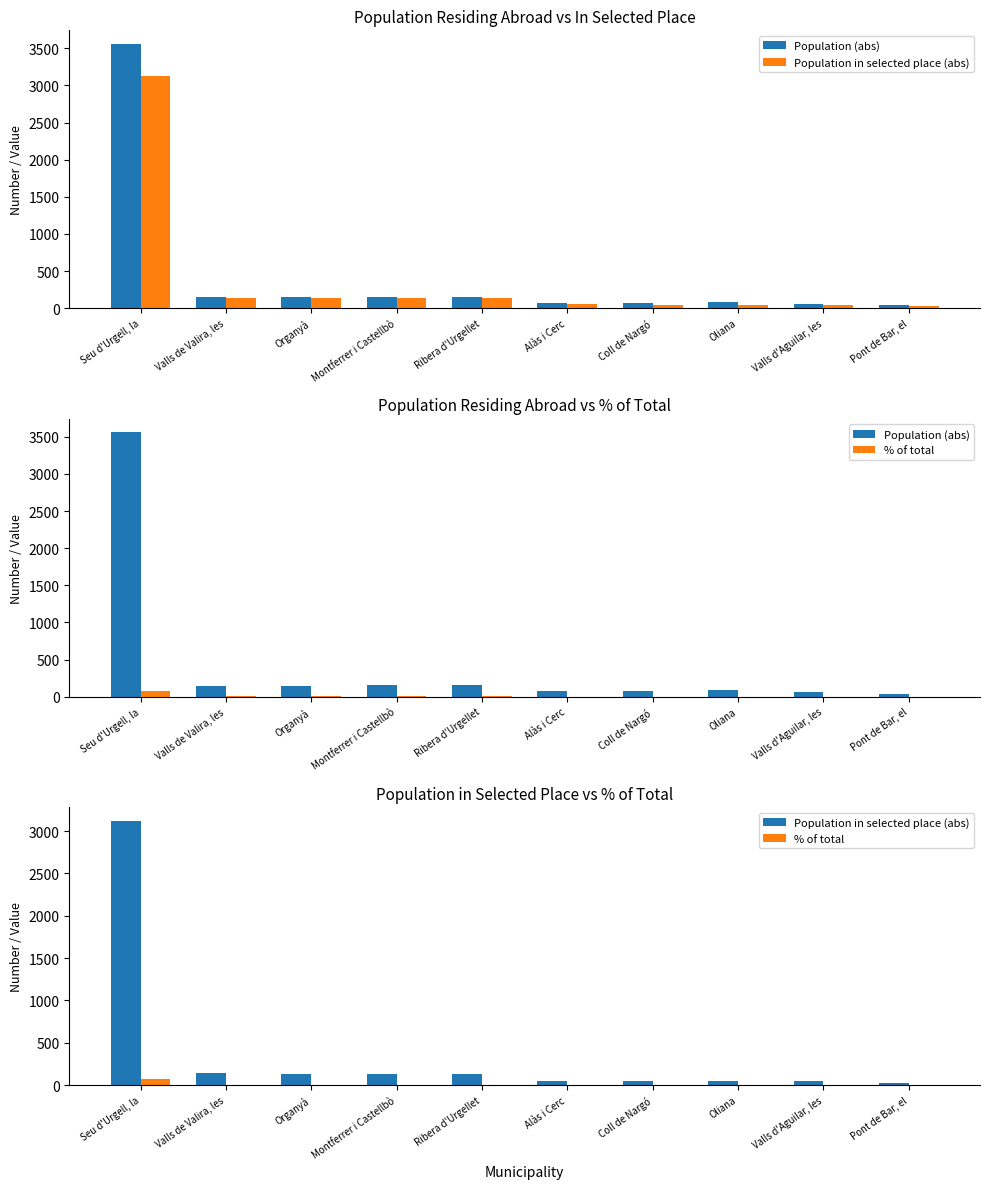

What is the difference between the Population (abs) values at Coll de Nargó and Pont de Bar, el?

31.0